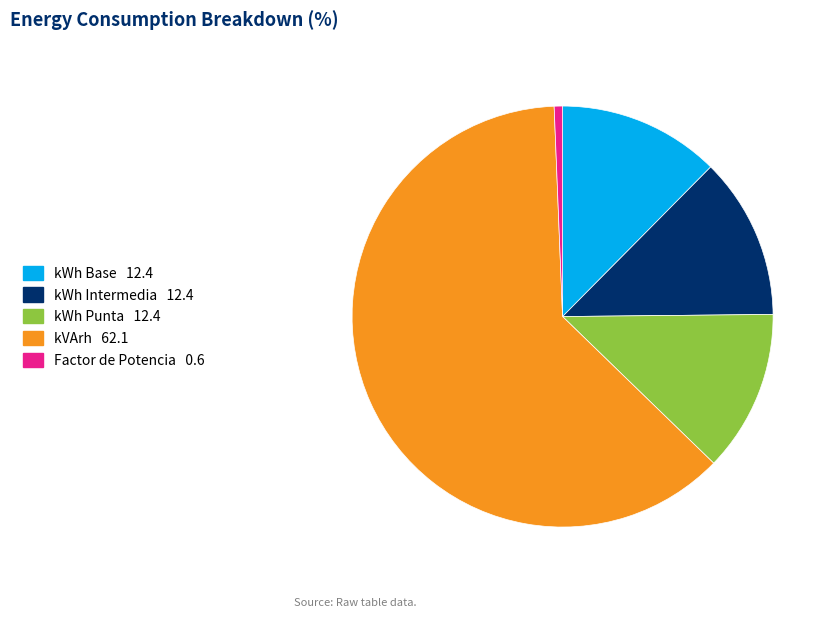

Which slice is the smallest?

Factor de Potencia